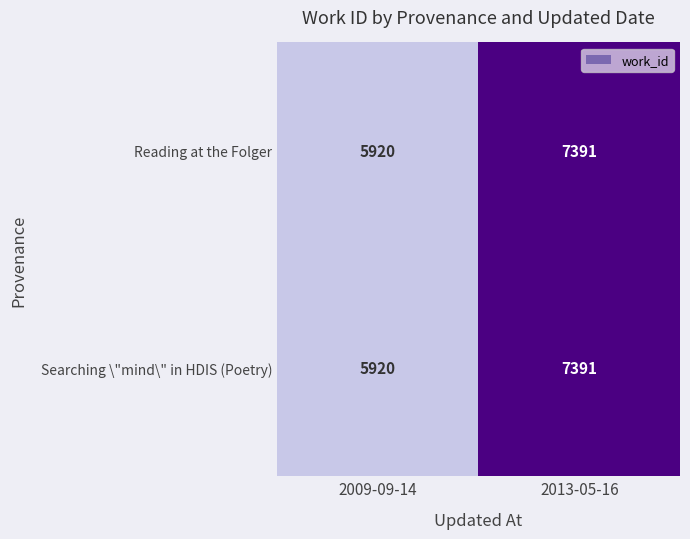

The value of Reading at the Folger at 2013-05-16 is 3261. True or false?

False